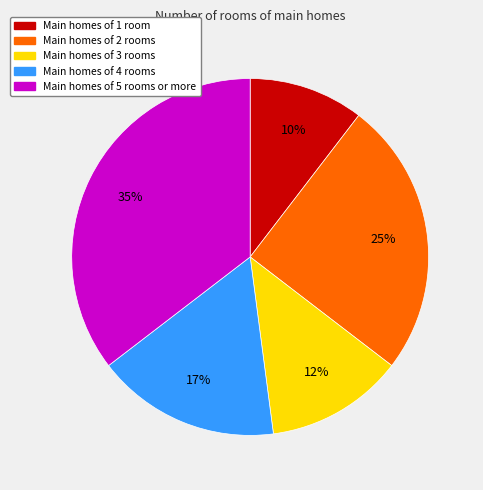

Is it true that Main homes of 4 rooms is 26% of the pie?

False